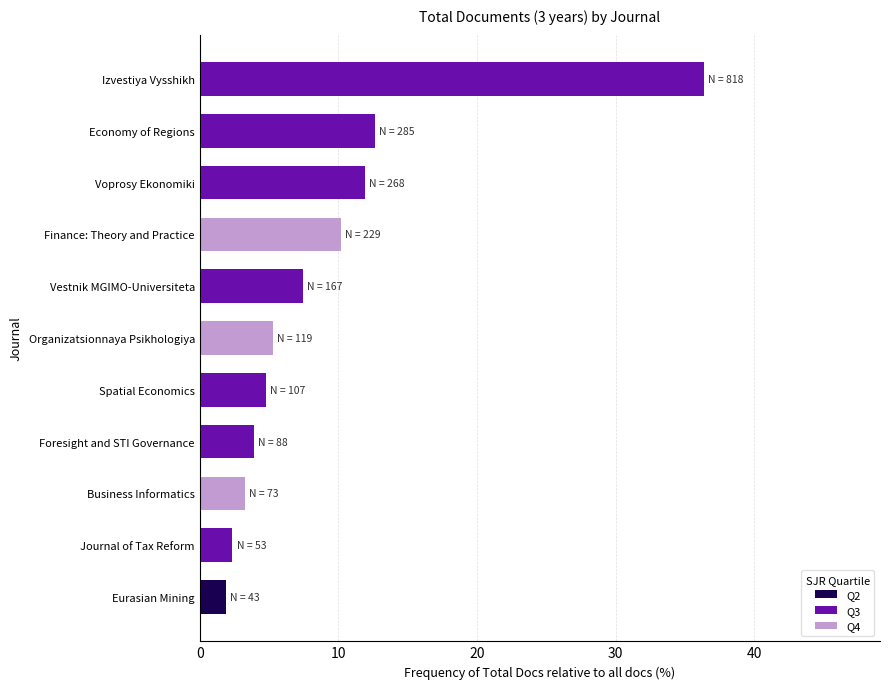

Does the chart contain stacked bars?

No